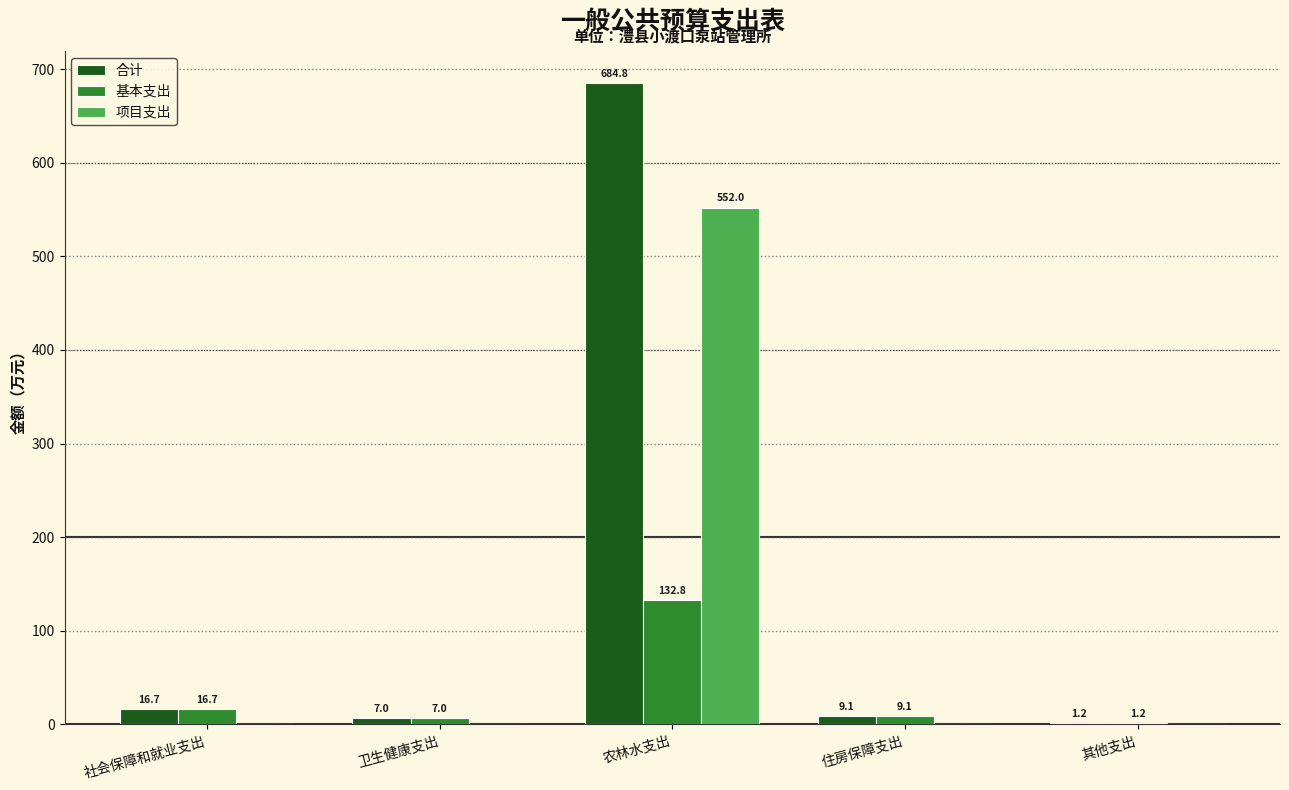

What is the sum of the 合计 values at 农林水支出 and 社会保障和就业支出?

701.5